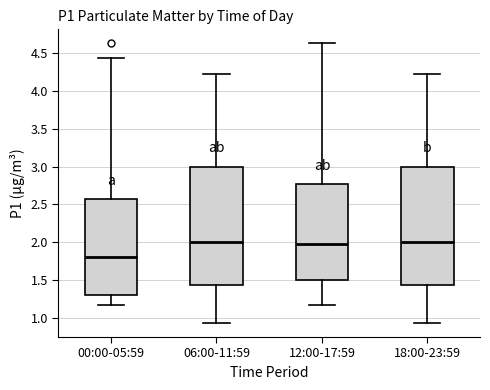

Where is the lower edge of the box for 18:00-23:59 on the y-axis? The values are not printed on the chart, so give them approximately, as read against the axis.

1.45